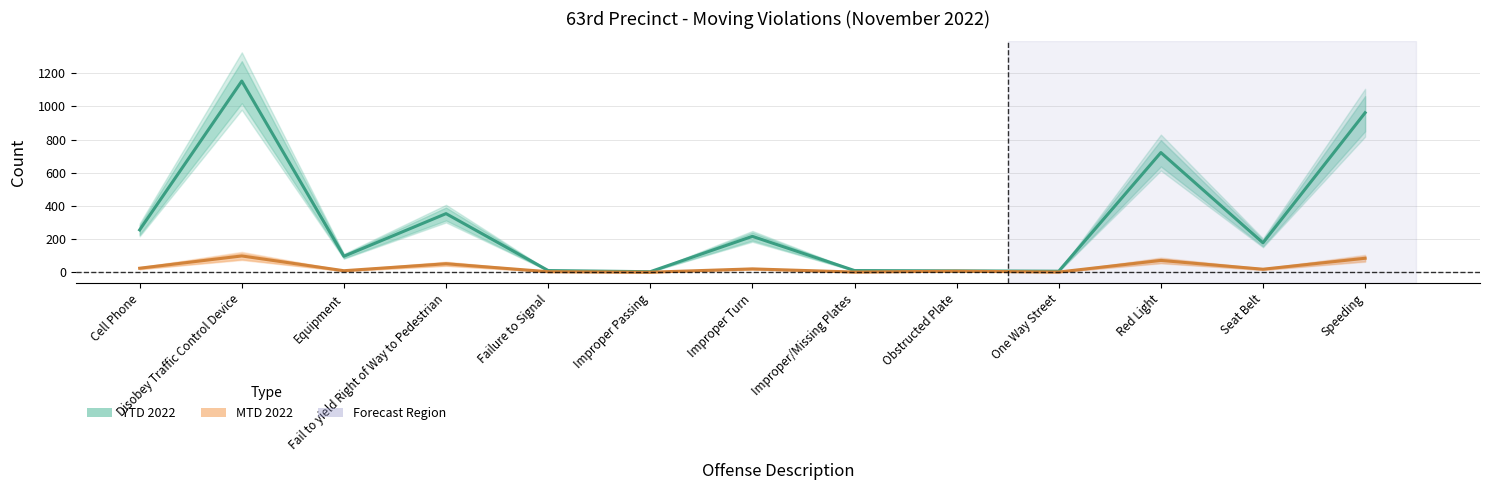

What is the highest value of the MTD 2022 series?

99